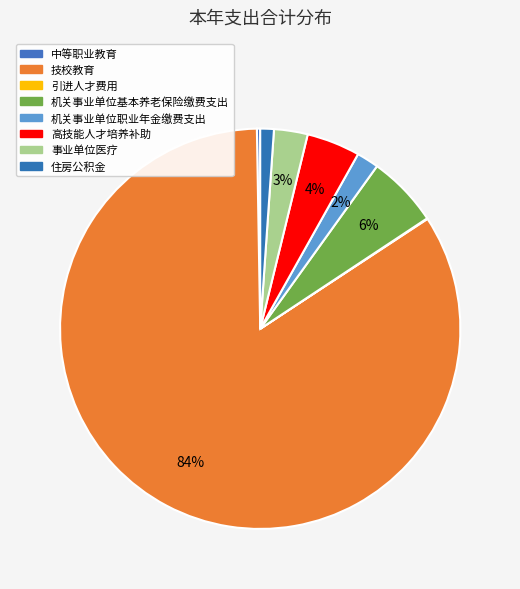

To the nearest percent, what is the difference between the largest and smallest slice percentages?

84%